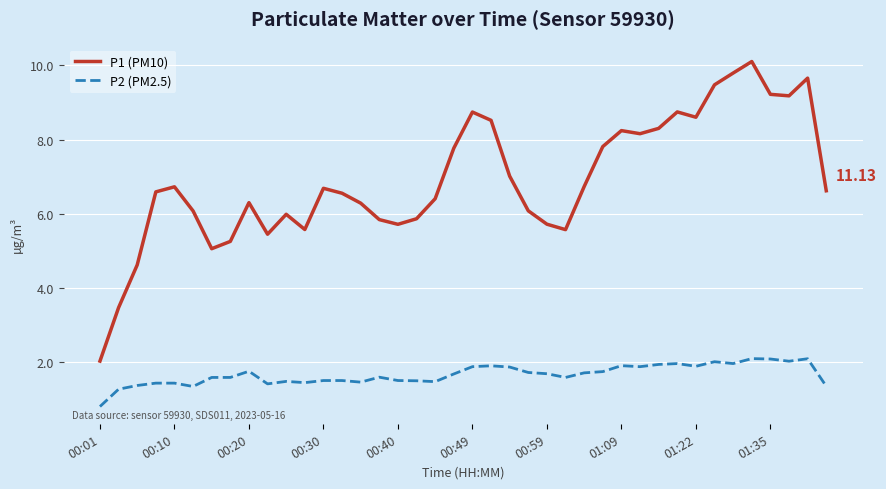

True or false: P2 (PM2.5) and P1 (PM10) intersect in this chart.

False